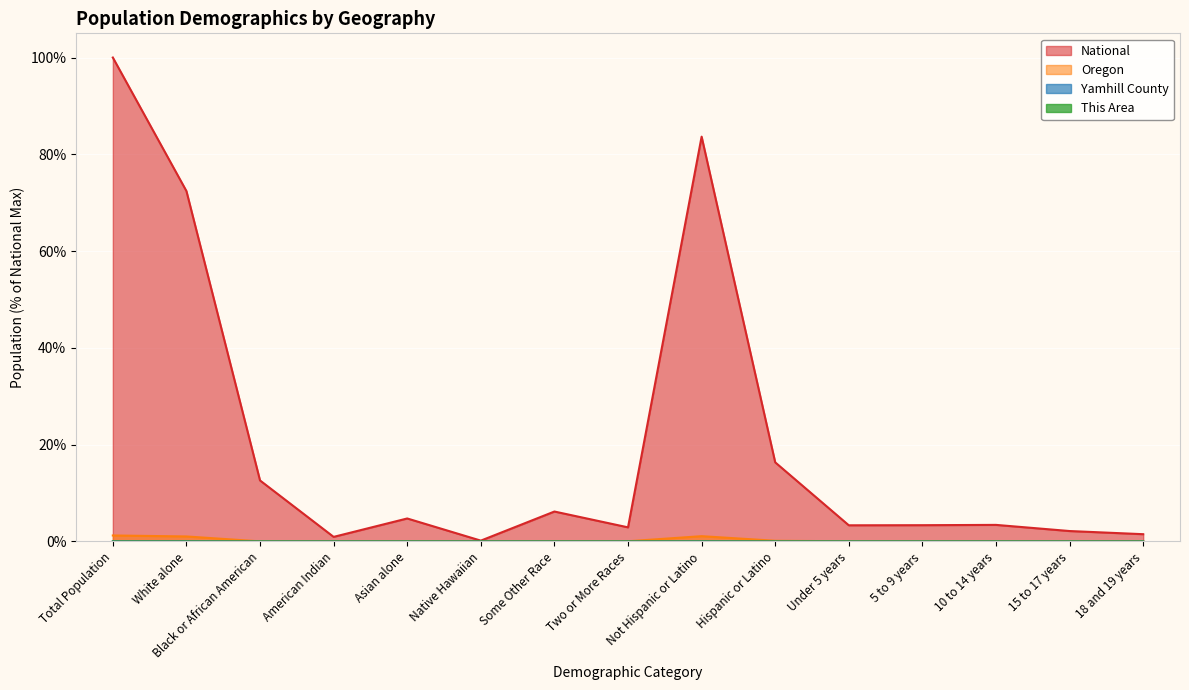

What is the minimum value for National?

0.2